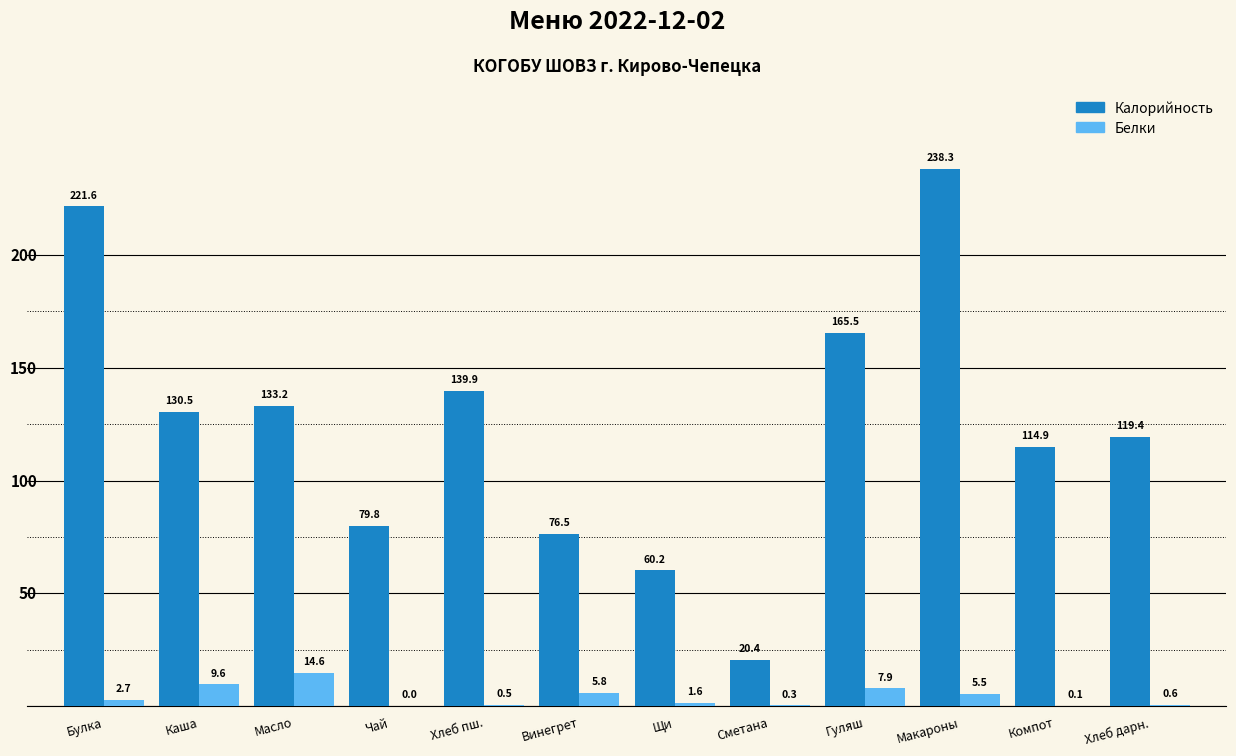

How many positive values does the Белки series have?

11